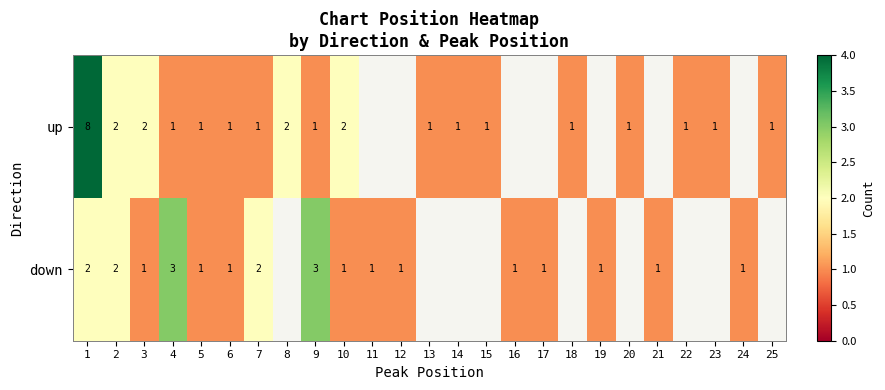

At how many categories does at least one series exceed 2?

3